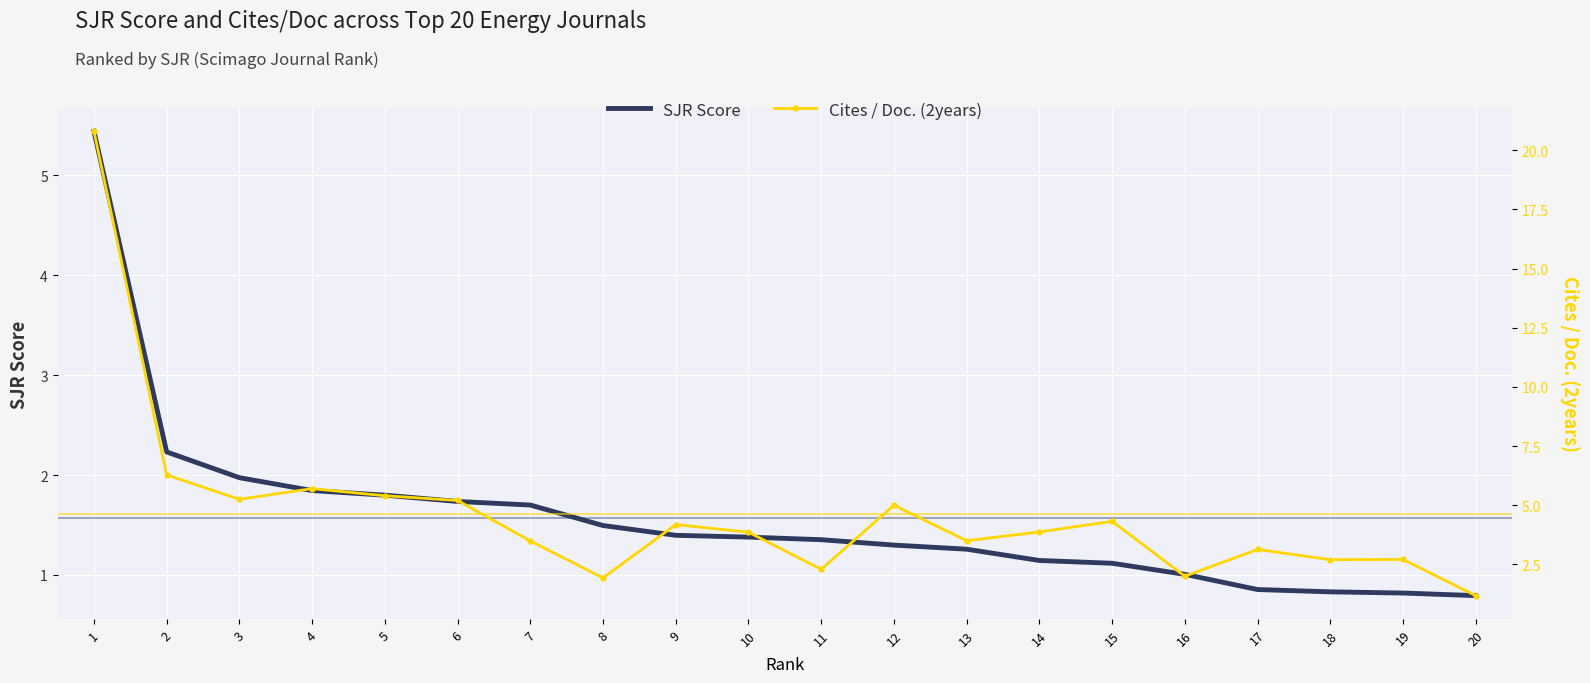

How many data points in Cites / Doc. (2years) are less than 3?

6